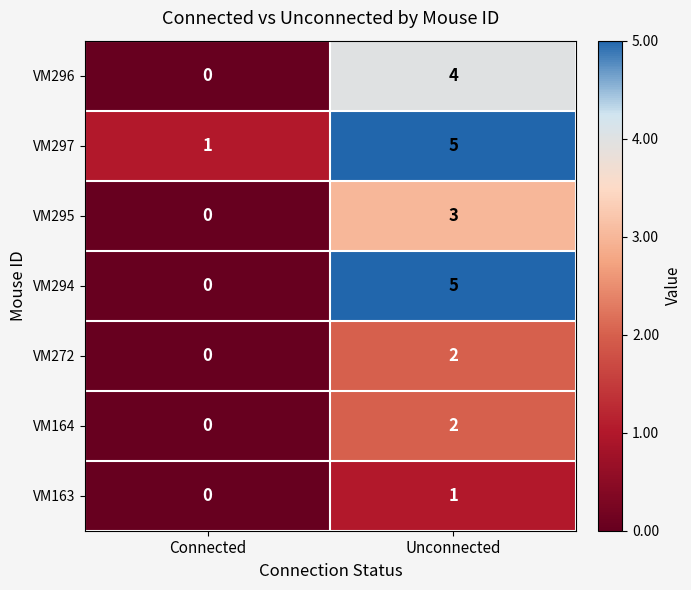

Between Connected and Unconnected, which series saw the biggest shift?

VM294